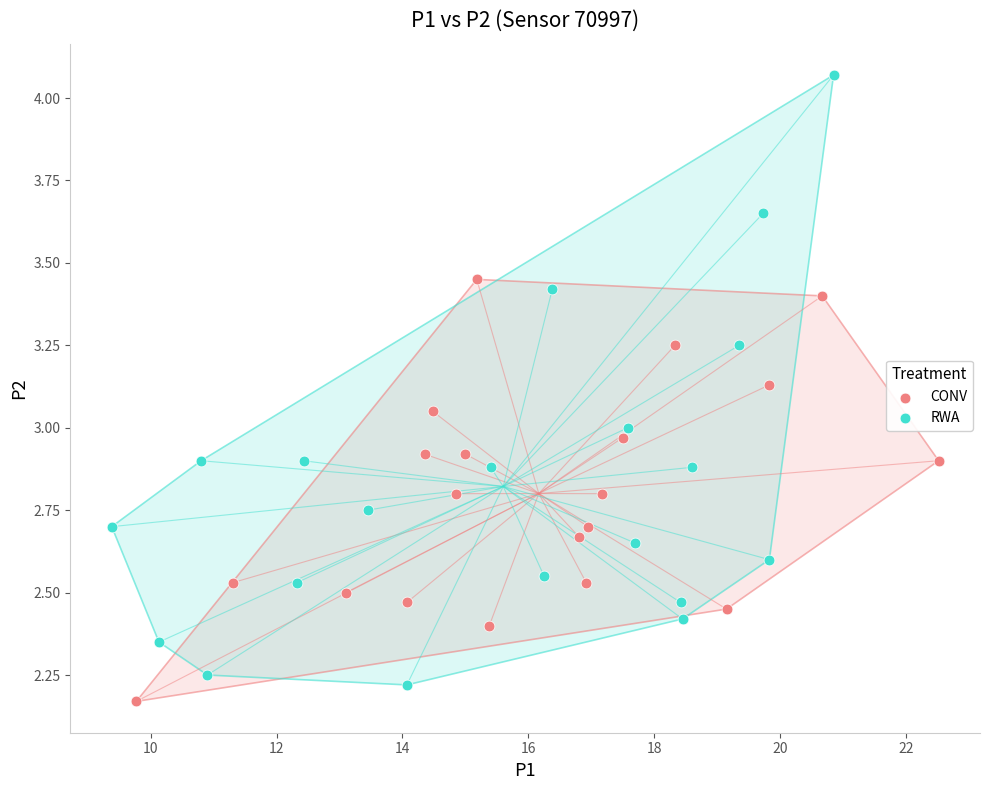

Which series has the widest spread of Y values?

RWA